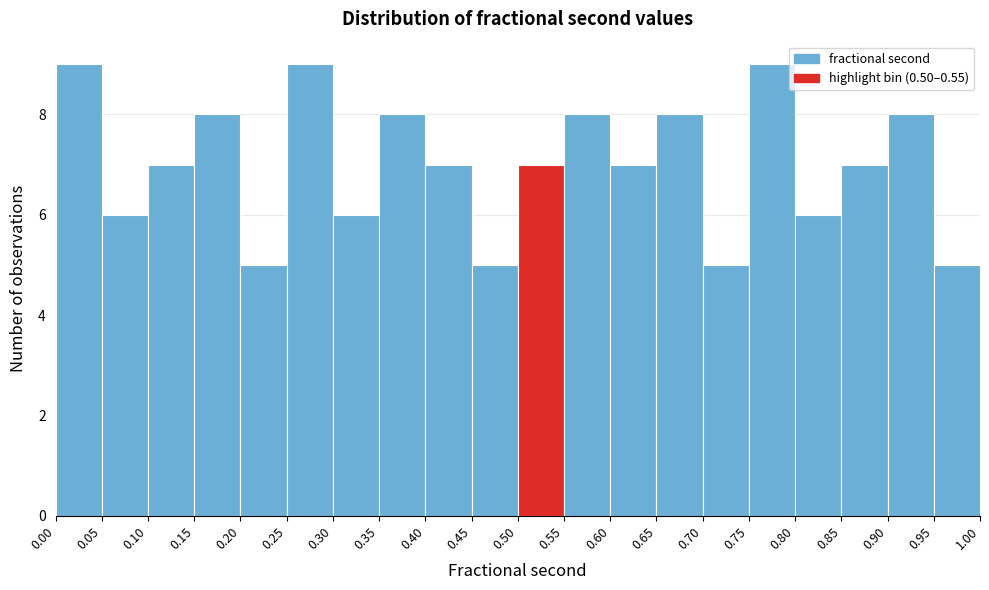

Reading left to right, list every bar in this chart as the range it spans on the x-axis followed by its height. The values are not printed on the chart, so give them approximately, as read against the axis.

0.00 to 0.05: 9
0.05 to 0.10: 6
0.10 to 0.15: 7
0.15 to 0.20: 8
0.20 to 0.25: 5
0.25 to 0.30: 9
0.30 to 0.35: 6
0.35 to 0.40: 8
0.40 to 0.45: 7
0.45 to 0.50: 5
0.50 to 0.55: 7
0.55 to 0.60: 8
0.60 to 0.65: 7
0.65 to 0.70: 8
0.70 to 0.75: 5
0.75 to 0.80: 9
0.80 to 0.85: 6
0.85 to 0.90: 7
0.90 to 0.95: 8
0.95 to 1.00: 5